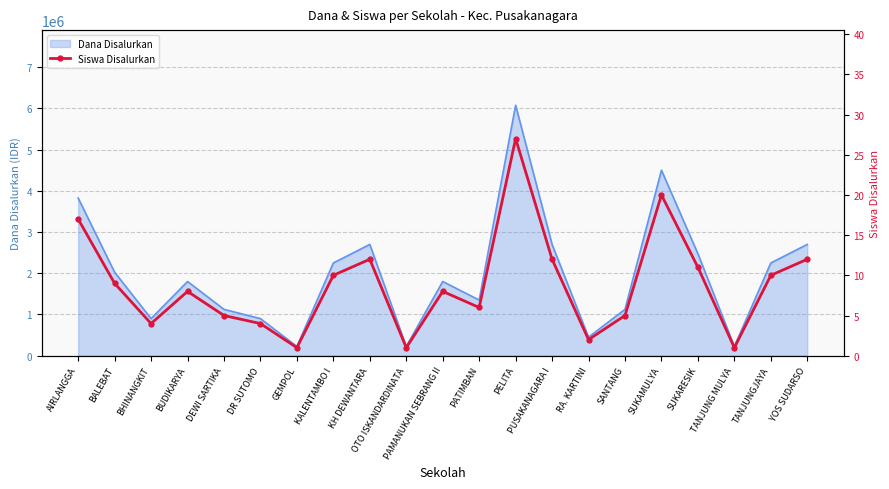

What position from the right is PAMANUKAN SEBRANG II?

11